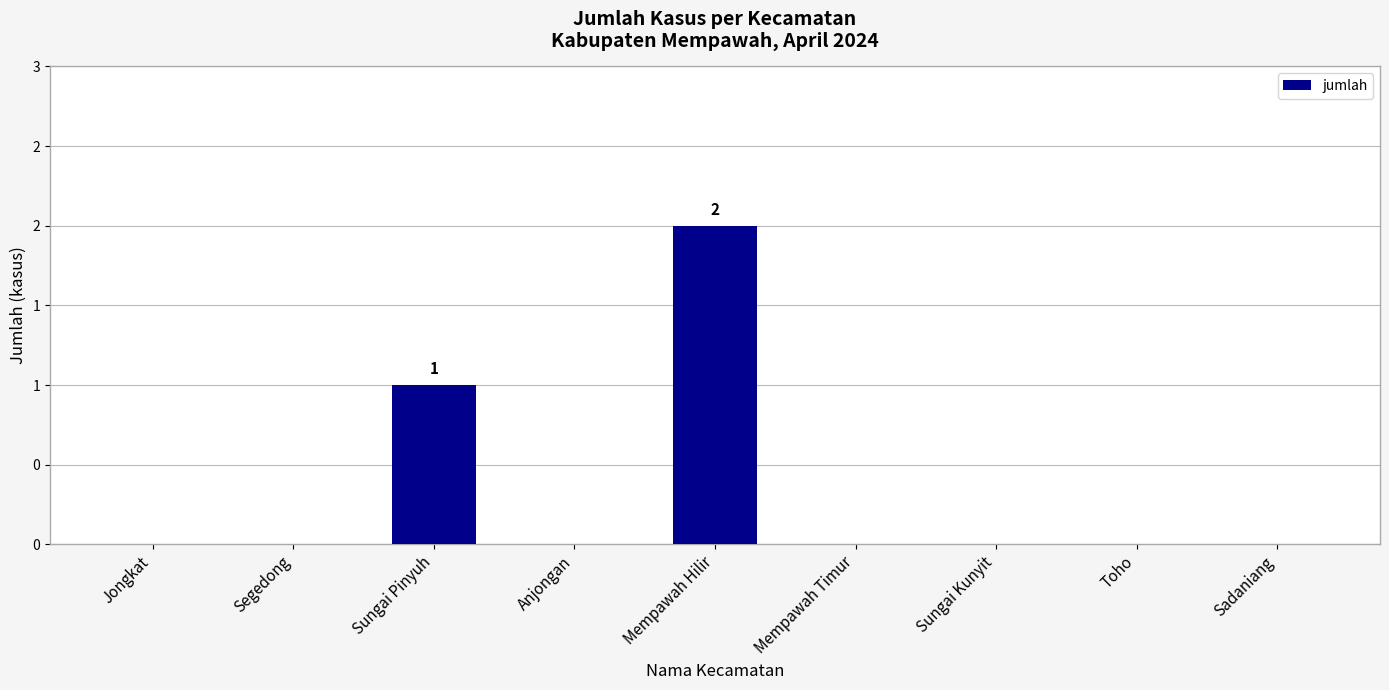

What is the sum of the values at Sungai Pinyuh and Jongkat?

1